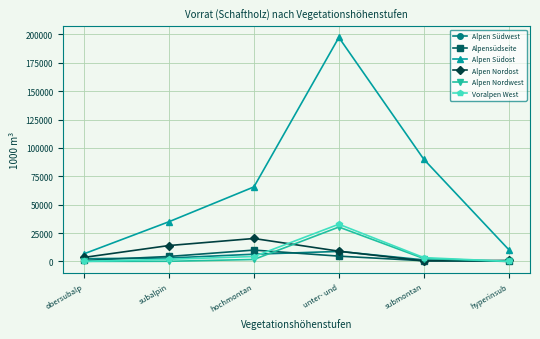

What is the difference between the highest and lowest values at unter- und?

192791